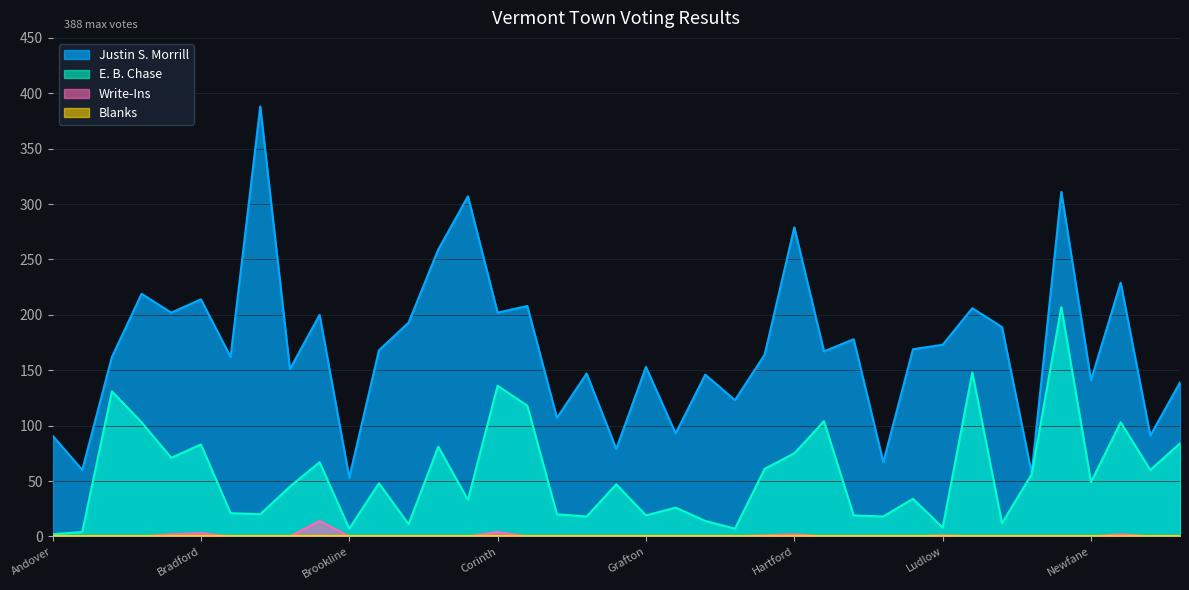

True or false: Justin S. Morrill has more than 2 interior local peaks.

True